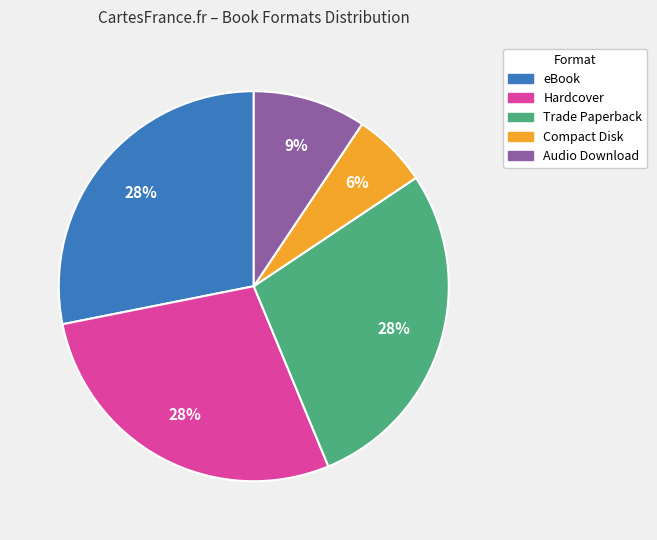

What is the smallest slice in the pie chart?

Compact Disk